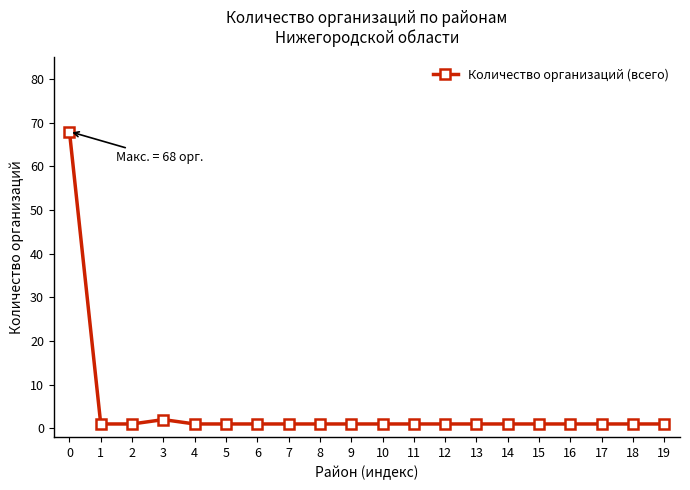

How many lines are shown in the chart?

1